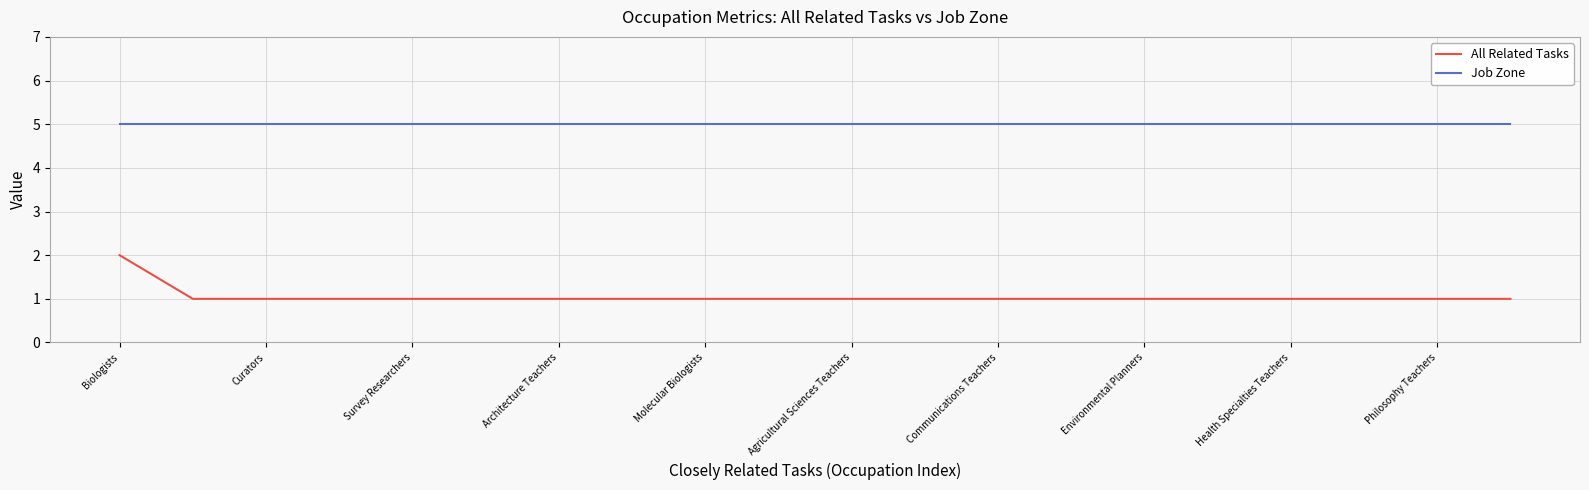

Rank the series by their maximum value, from highest to lowest.

Job Zone, All Related Tasks